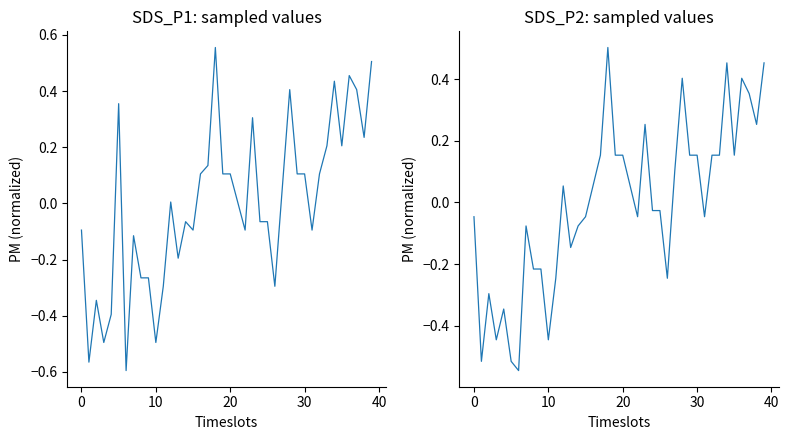

Which series has the largest total across all categories?

SDS_P2